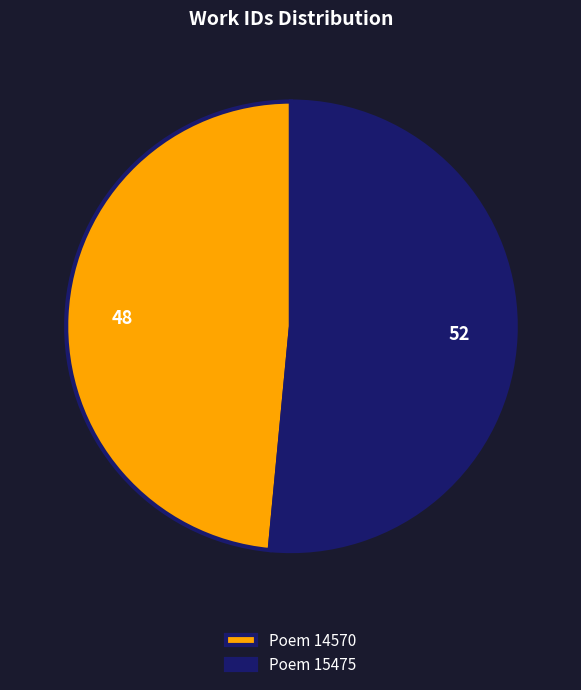

Approximately how many times larger is the value at Poem 14570 compared to Poem 15475?

0.9